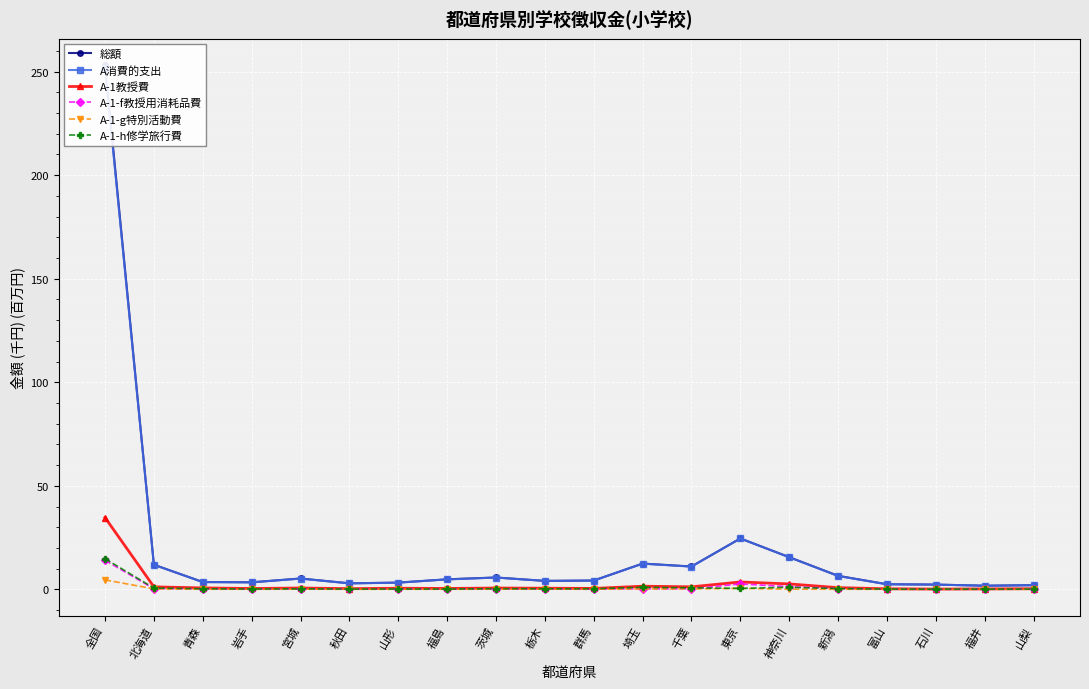

What is the label of the 14th point from the left?

東京